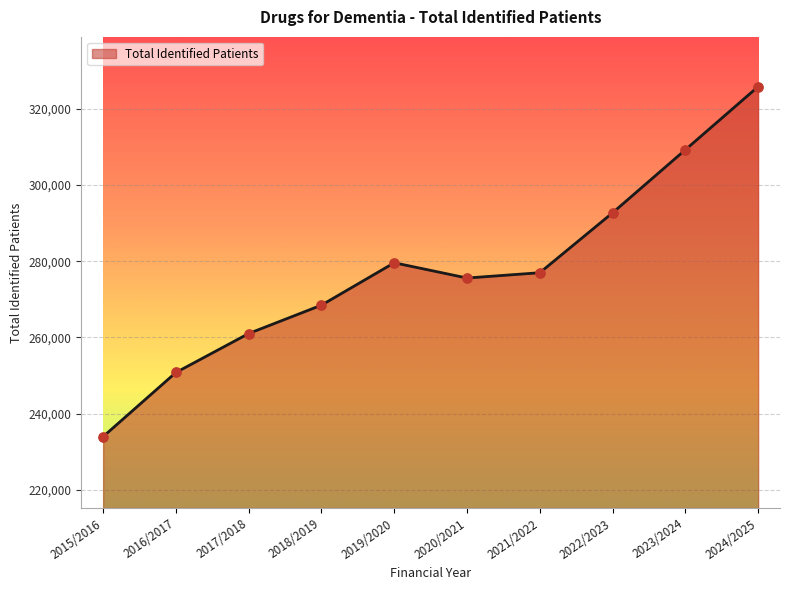

Between 2020/2021 and 2022/2023, which is larger?

2022/2023